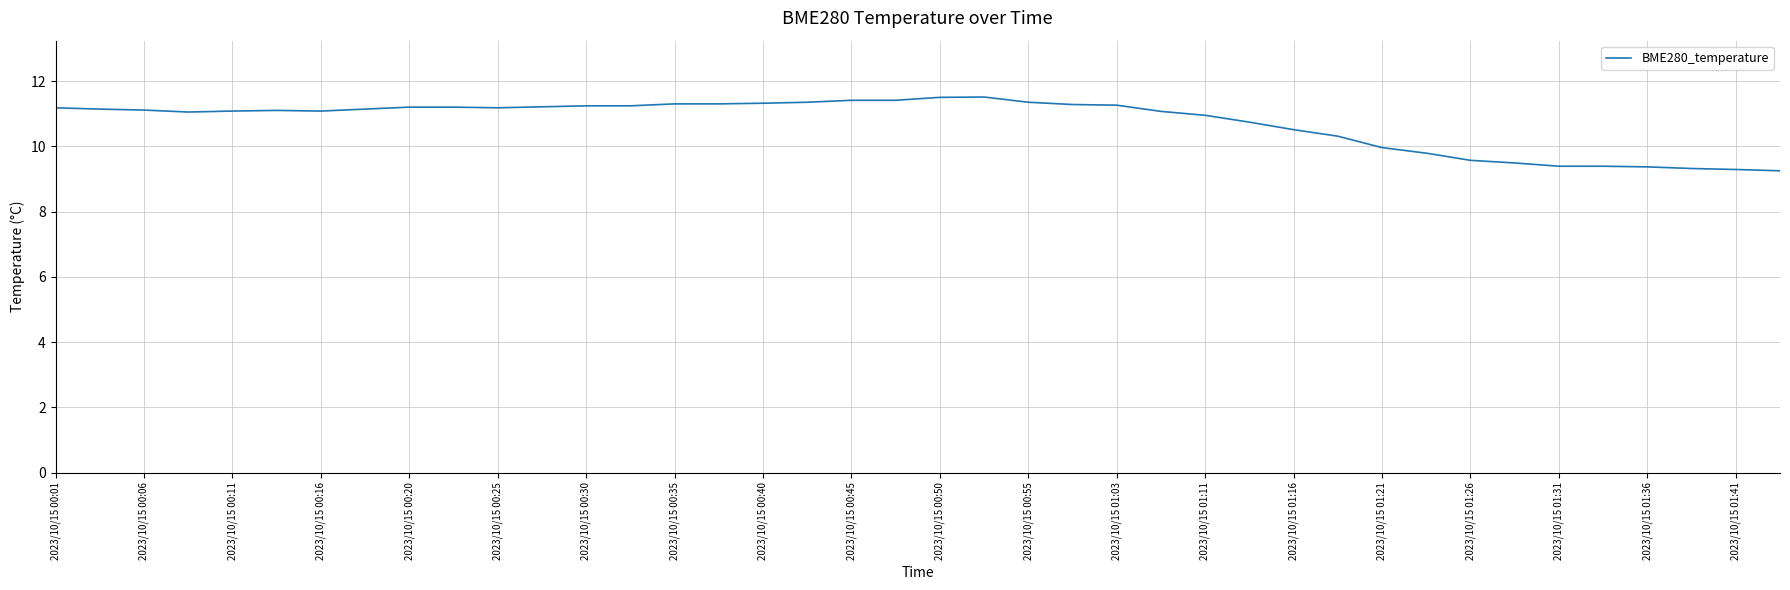

What is the greatest value displayed?

11.5